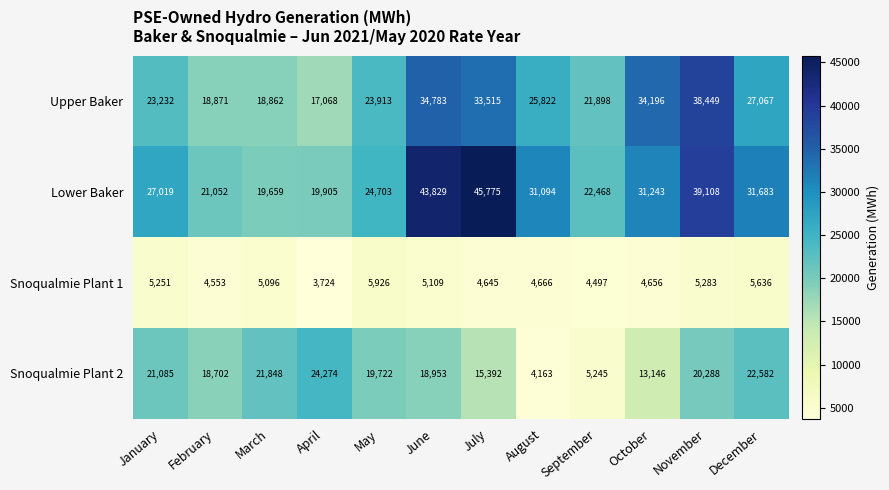

List the series in order of their peak value, highest first.

Lower Baker, Upper Baker, Snoqualmie Plant 2, Snoqualmie Plant 1